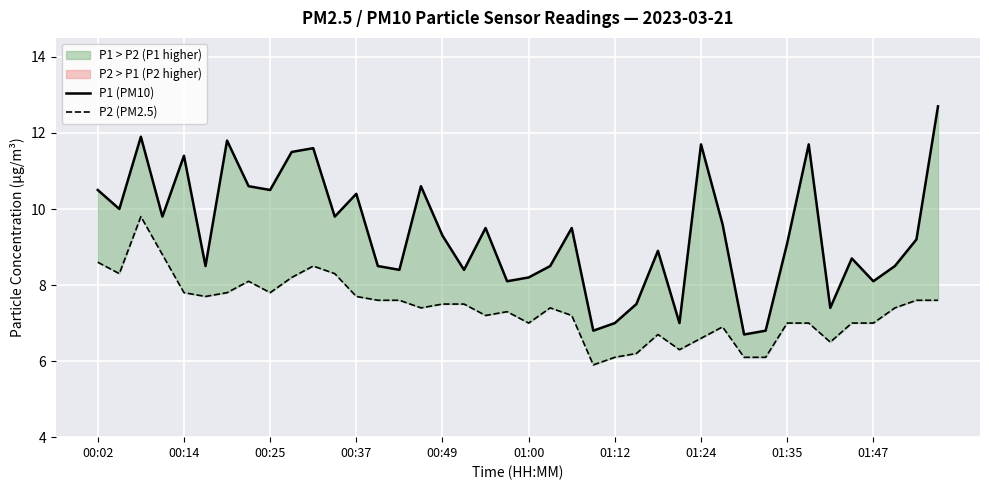

The value of P1 (PM10) at 23 is 6.8. True or false?

True